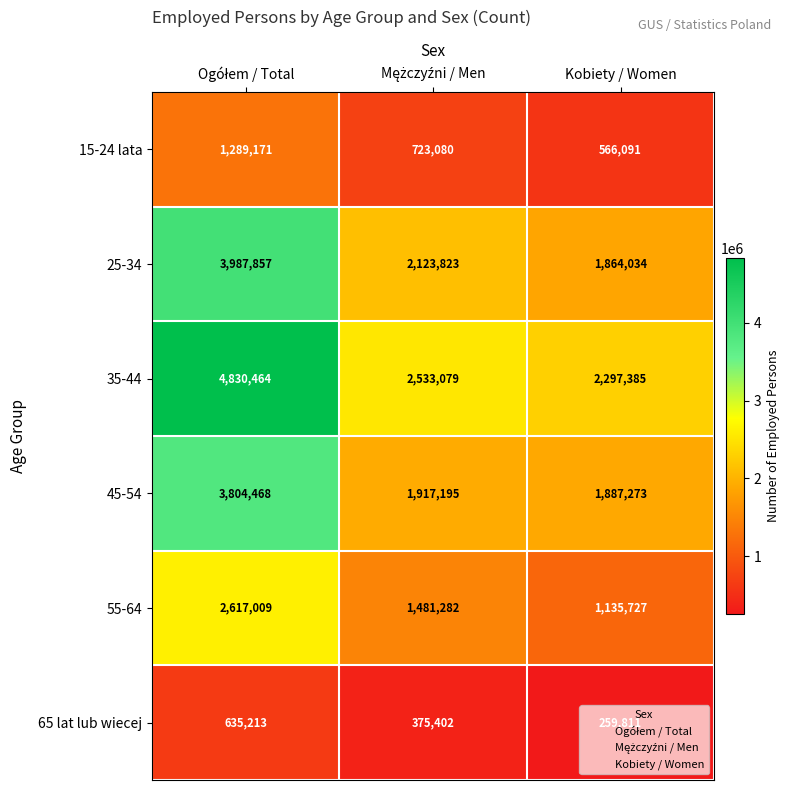

What is the greatest value displayed?

4830464